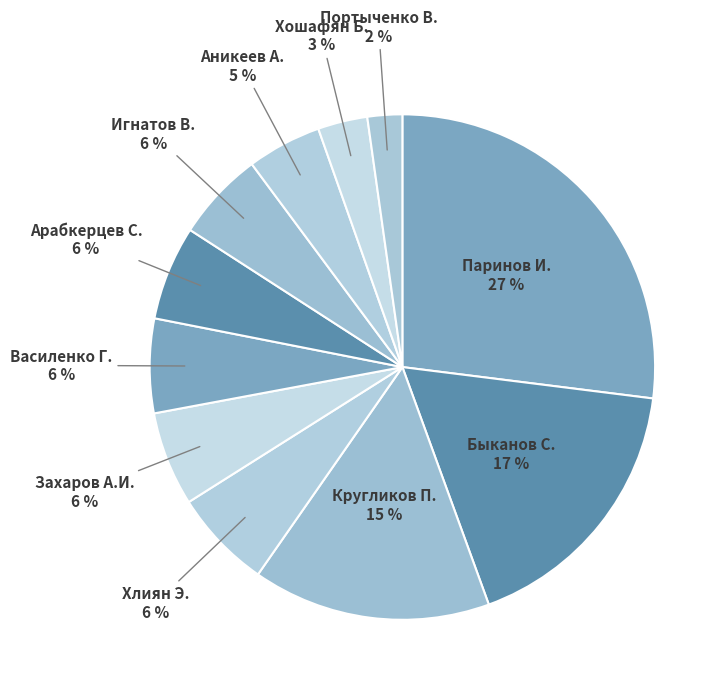

To the nearest percent, what percentage of the pie is Хлиян Э.?

6%